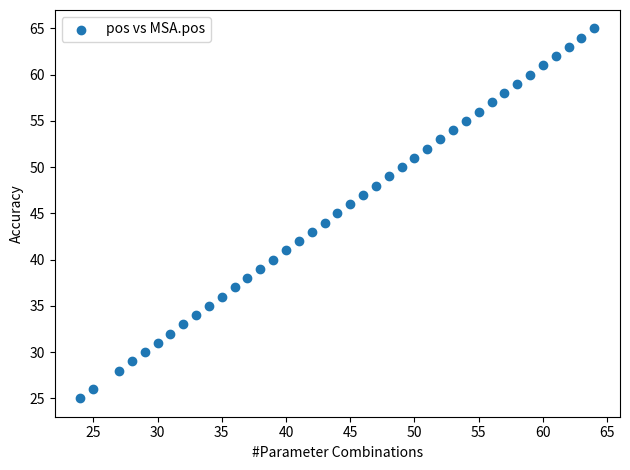

What is the range of X values (max minus min)?

40